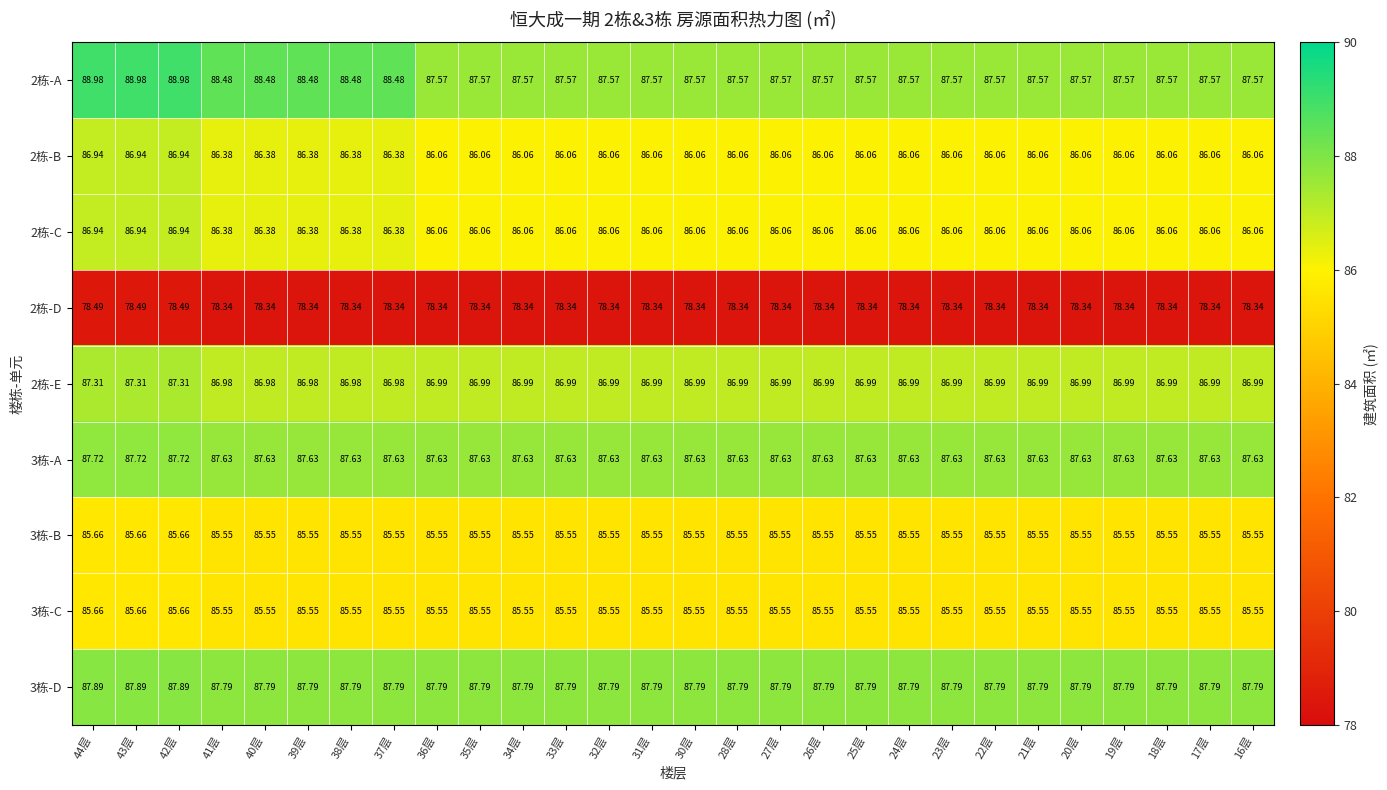

Is the value of 3栋-D at 39层 greater than the value of 3栋-C at 44层?

Yes